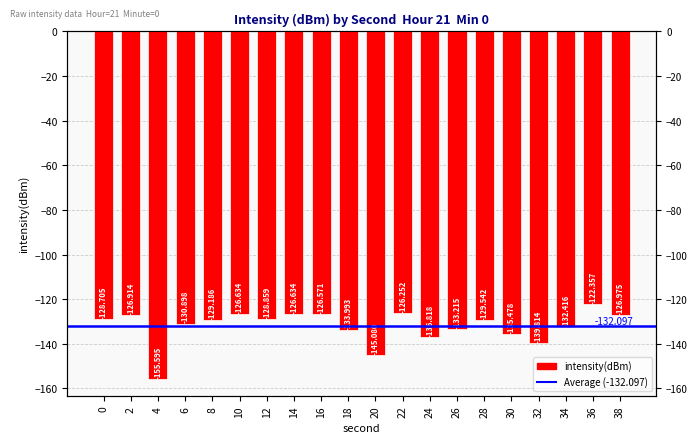

Rank the categories by value from lowest to highest.

4, 20, 32, 24, 30, 18, 26, 34, 6, 28, 8, 12, 0, 38, 2, 14, 10, 16, 22, 36